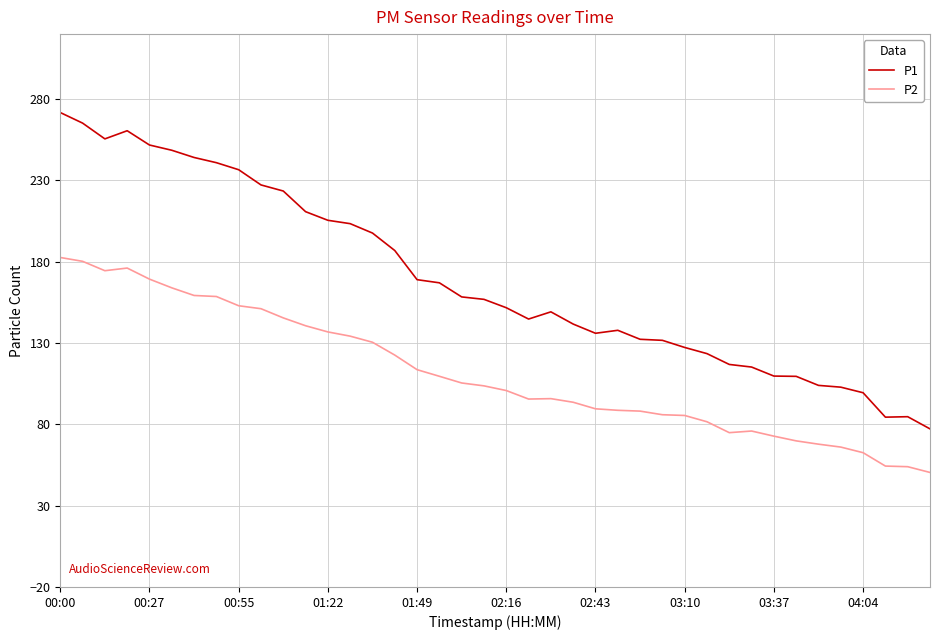

How many values in the P1 series are below 156?

20